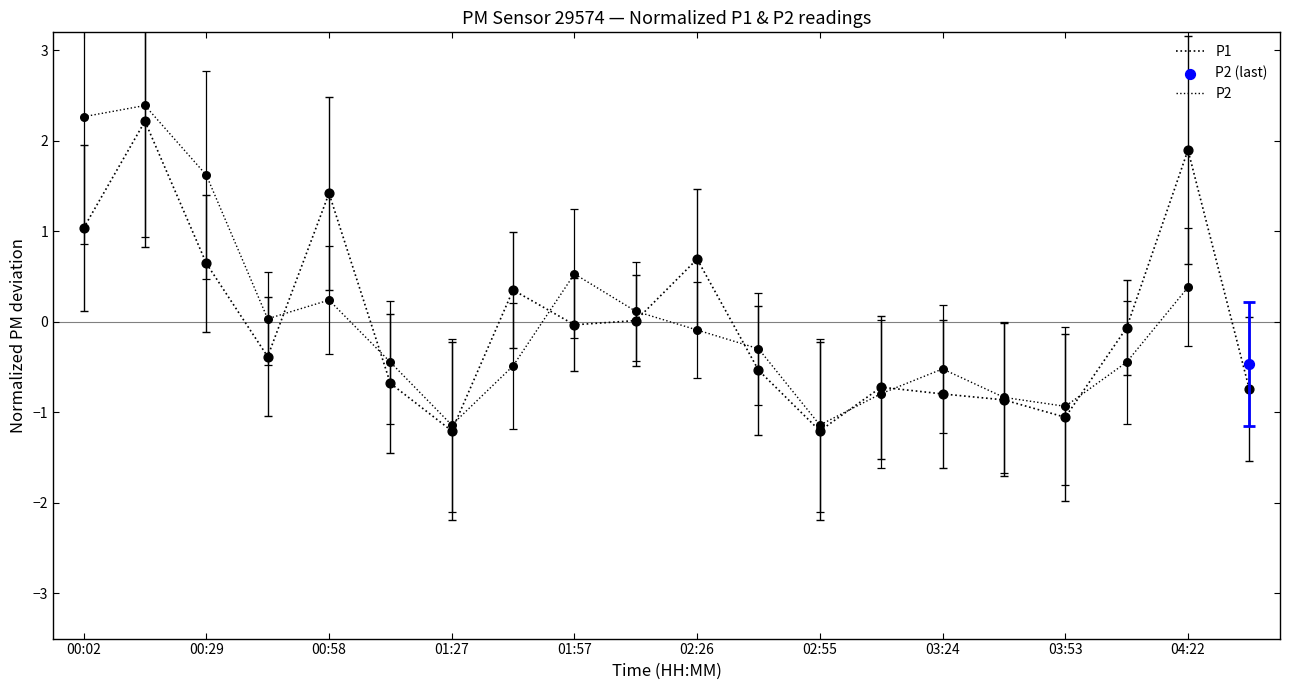

What is the change in value from 02:26 to 04:08?

-0.8